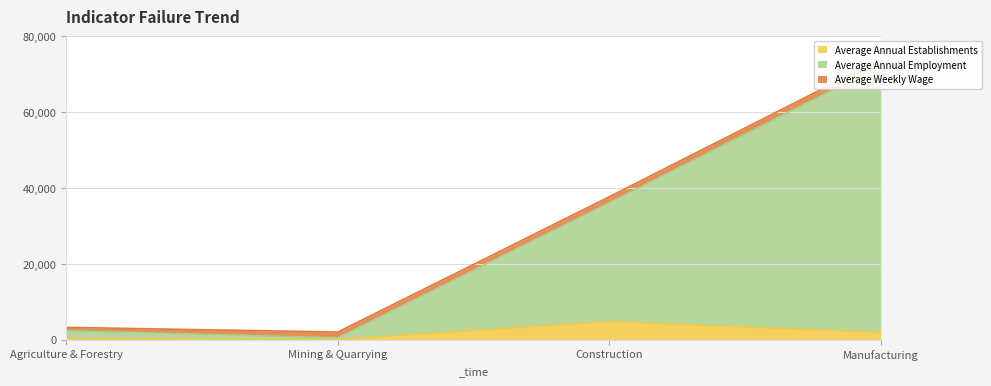

True or false: Average Annual Establishments has a value of 4799 at Construction.

True